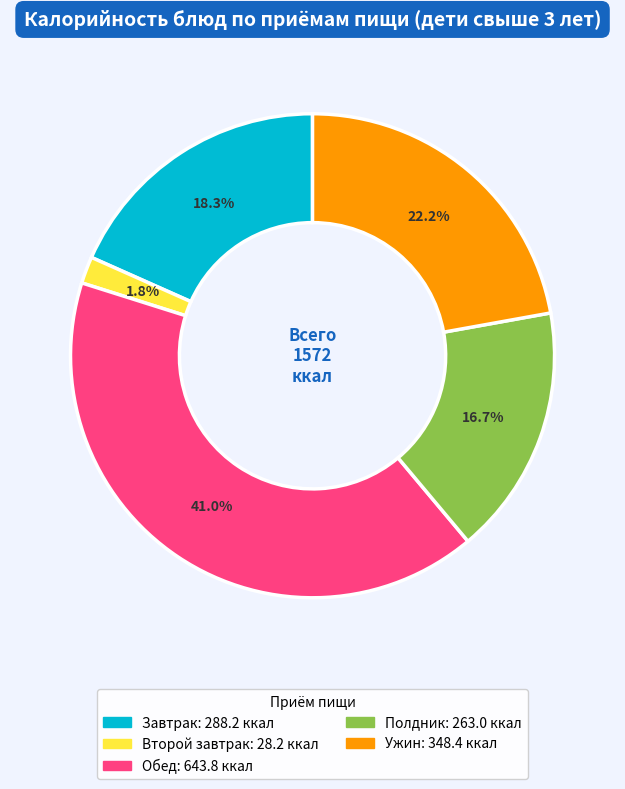

Is there a majority slice in this chart?

No